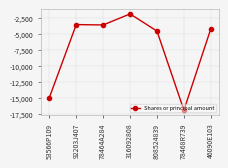

Is it true that the value at 78464A284 is -3587?

True